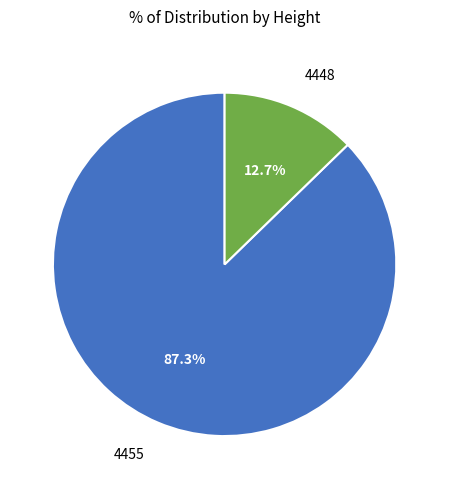

To the nearest percent, what portion does 4448 represent?

13%